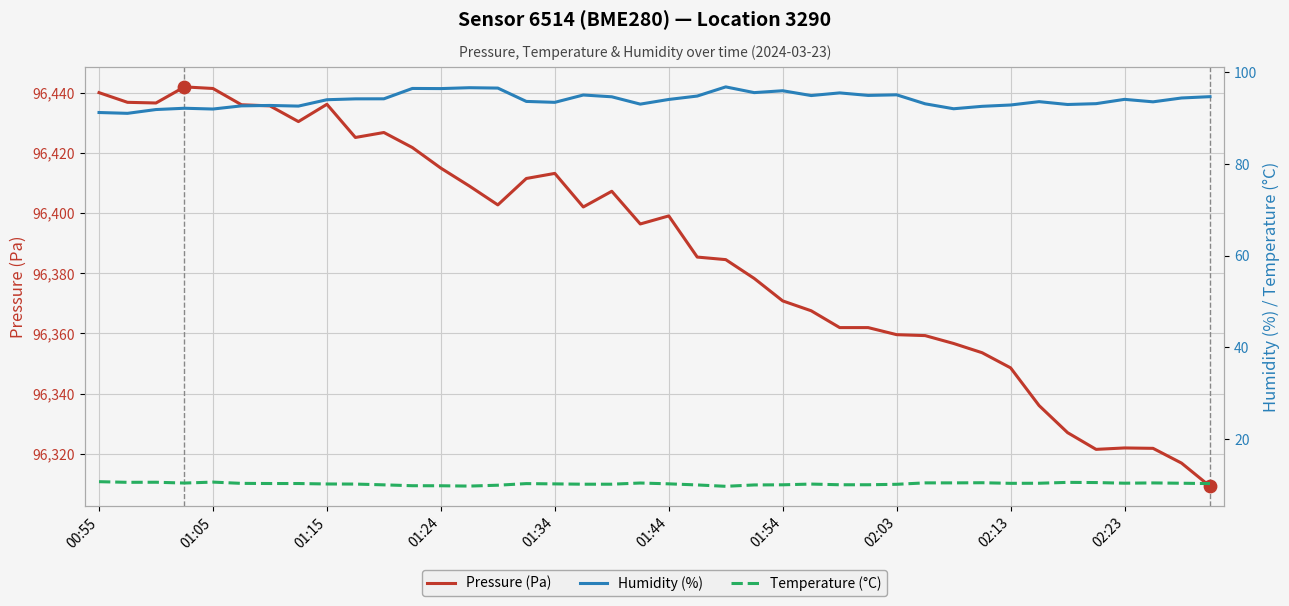

What is the lowest value of the Pressure (Pa) series?

96309.2